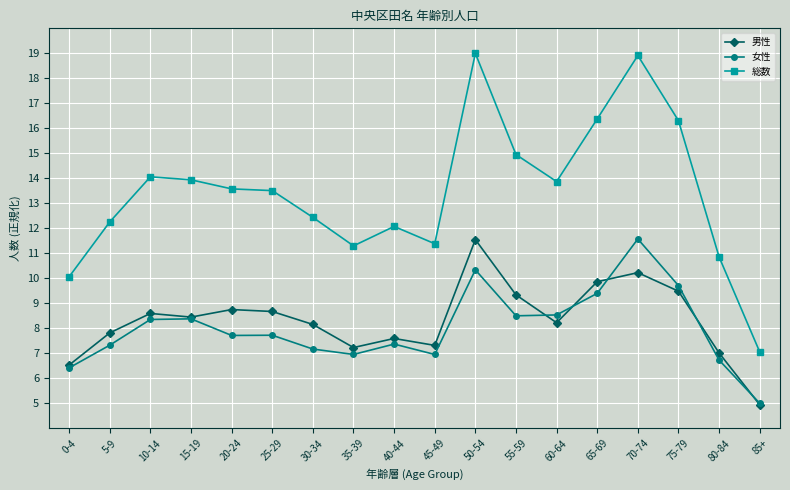

Which series has the largest range (max minus min)?

総数